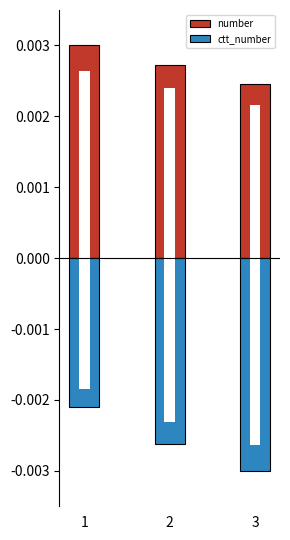

What are all the series names shown in the legend?

number, ctt_number